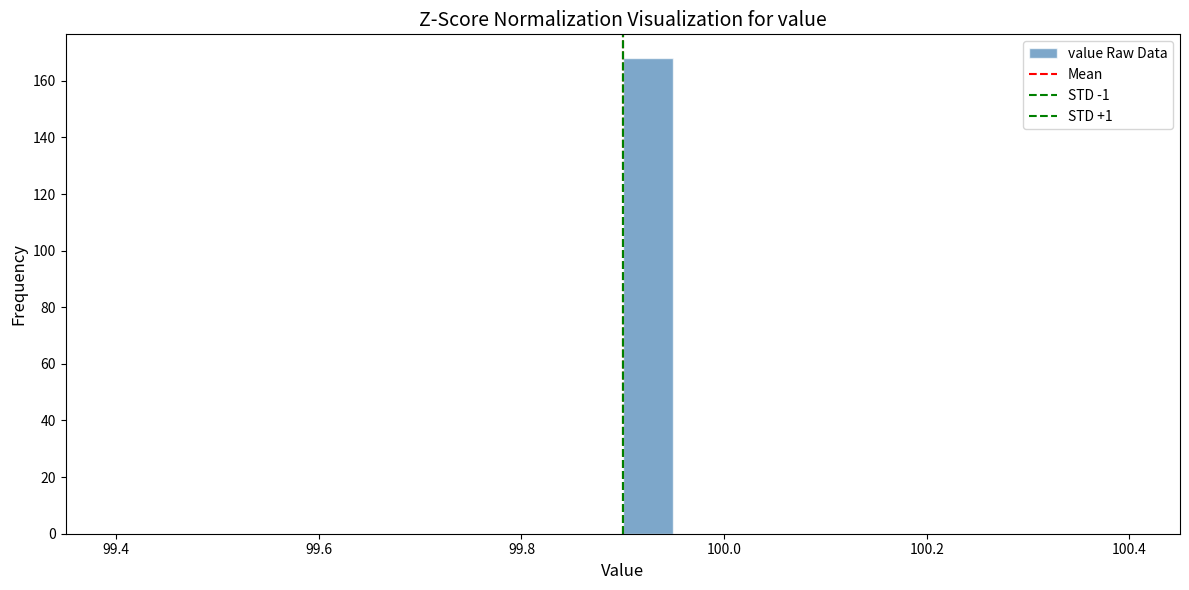

Around what value on the x-axis is the tallest bar? Give the approximate position of its centre, as read against the axis.

99.92